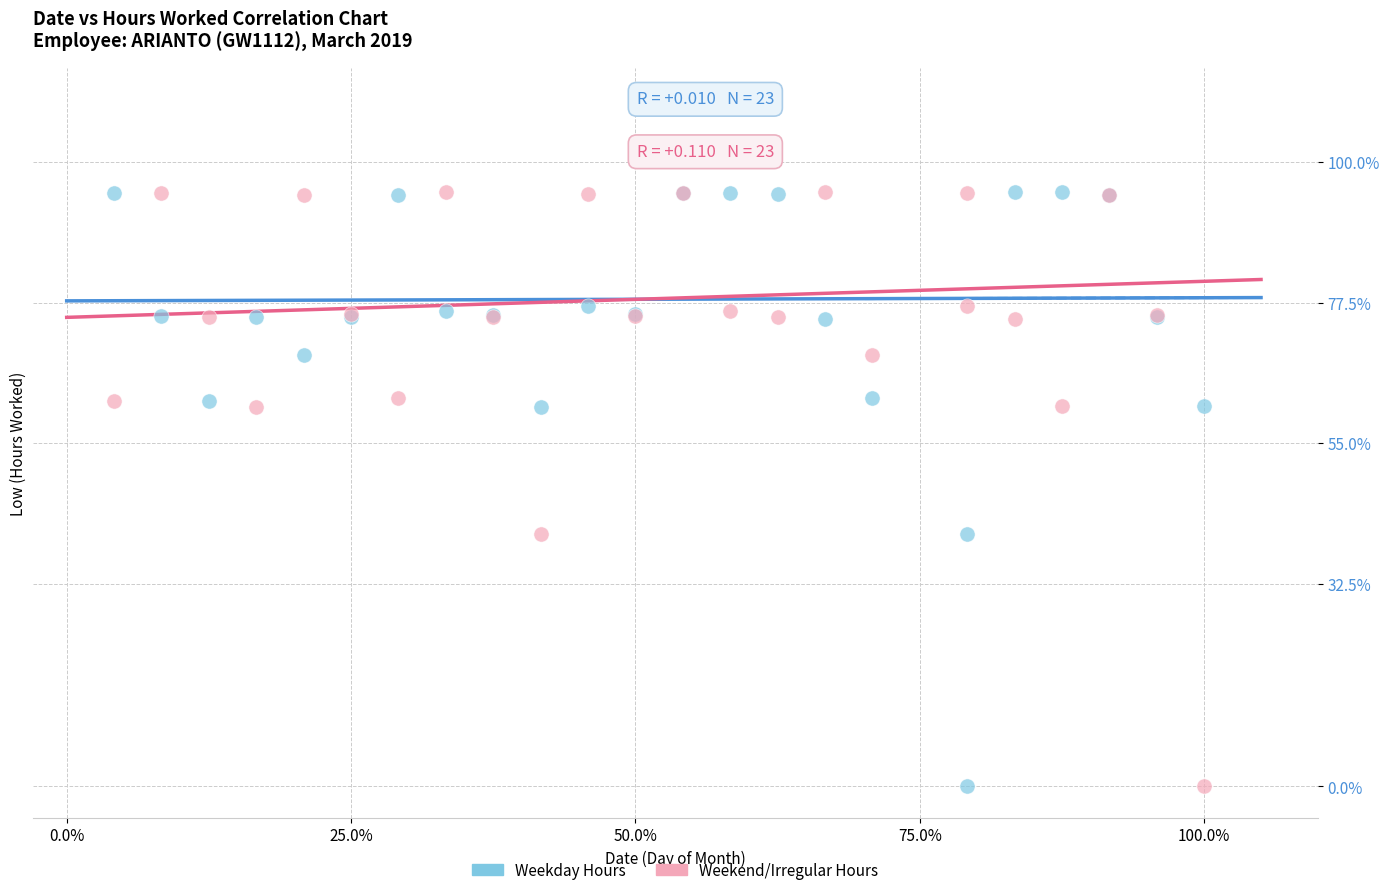

What is the X range (max minus min) for the scatter plot?

95.8